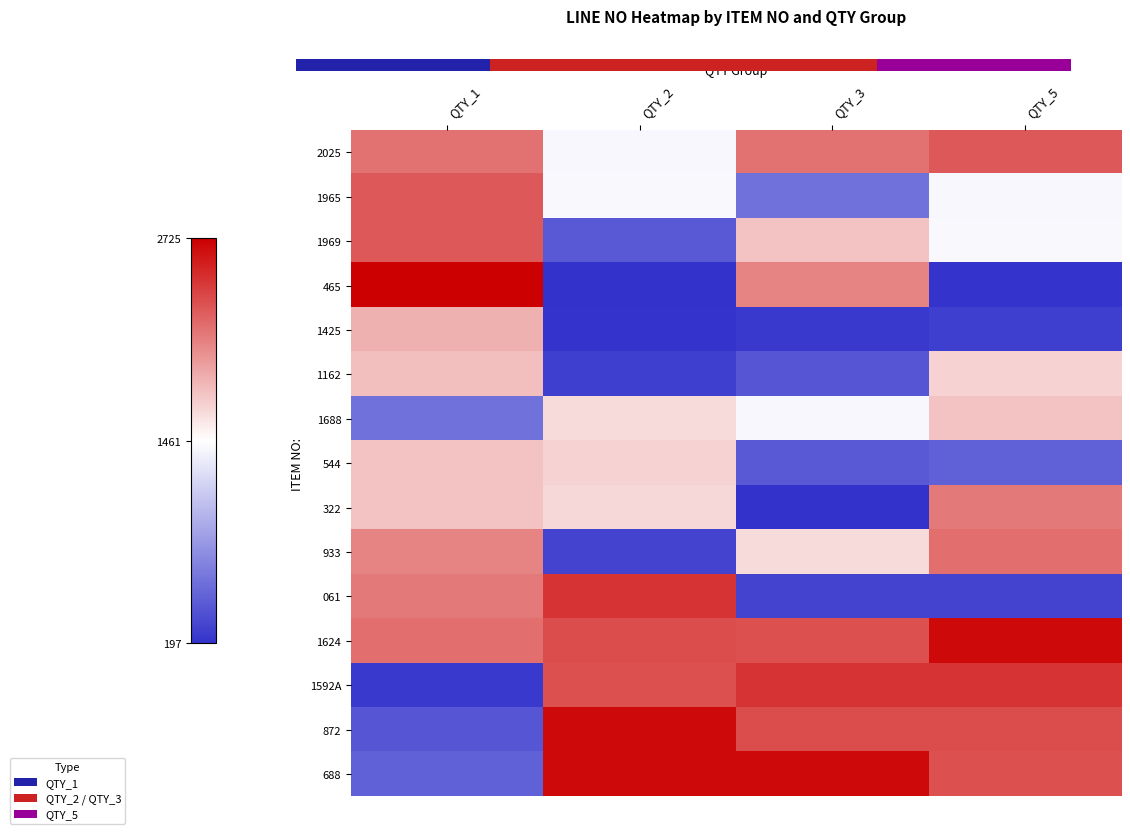

Which category has the lowest value in the 322 series?

QTY_3